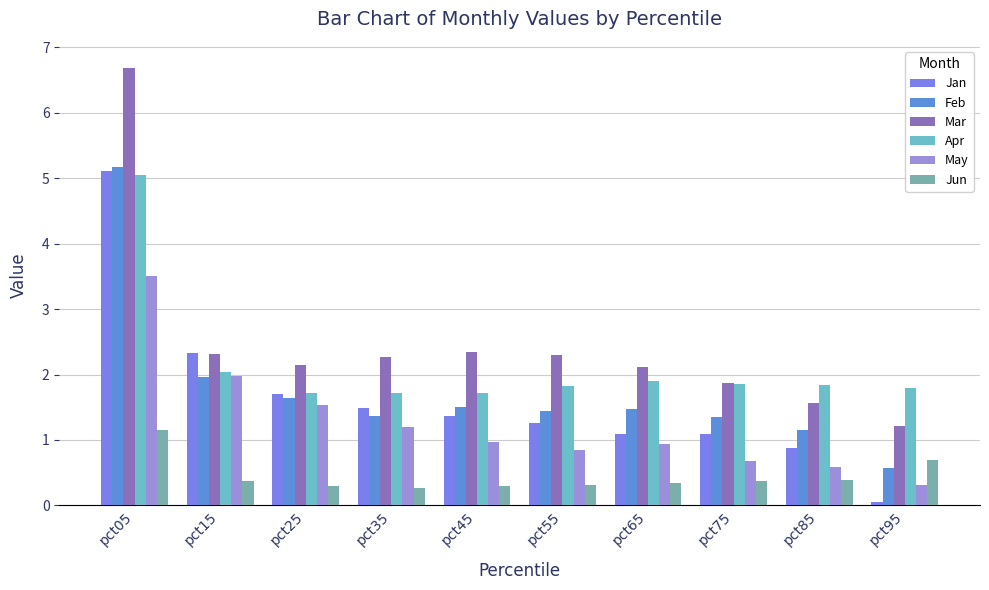

How many categories are shown in the chart?

10